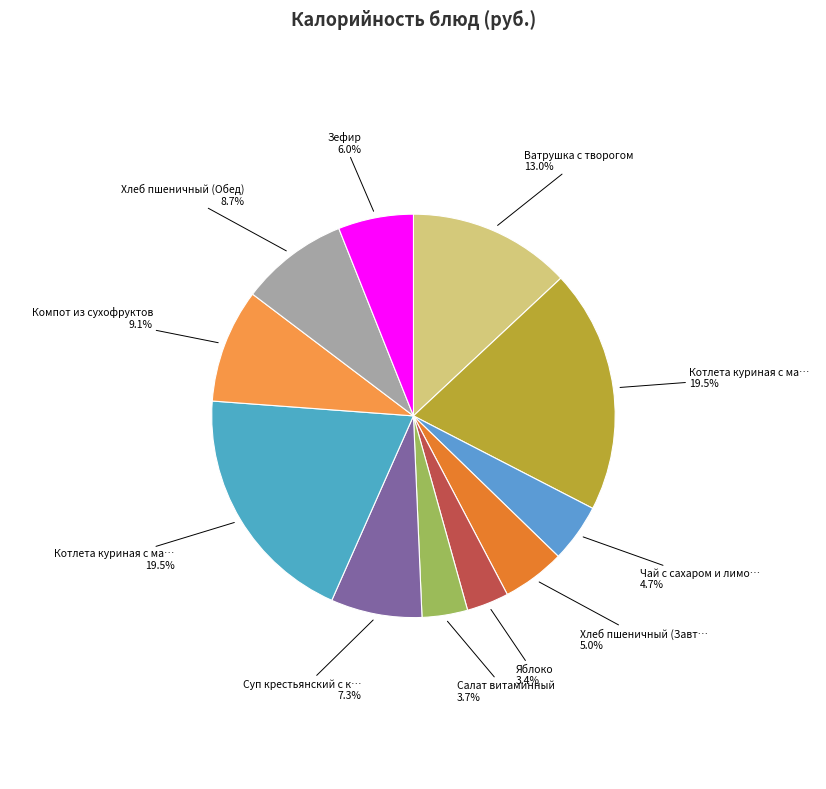

How many segments does this pie chart have?

11